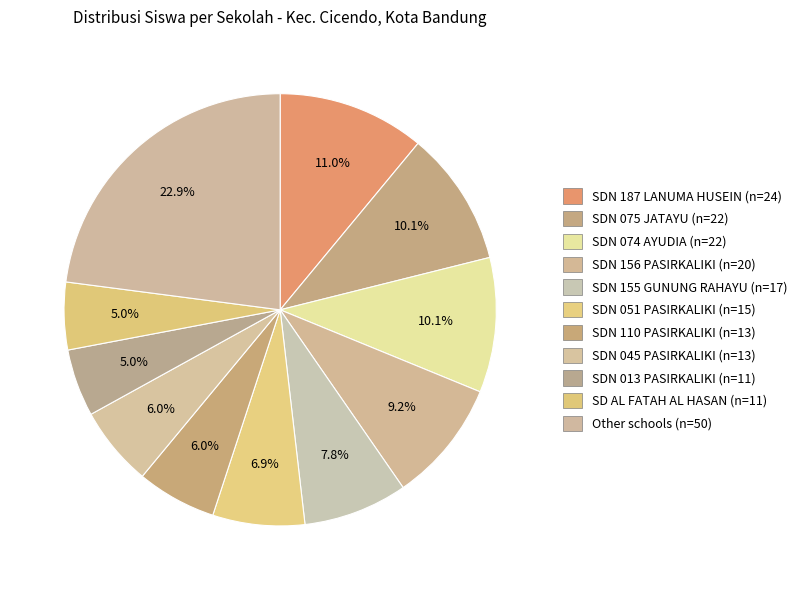

How many slices are in this pie chart?

11